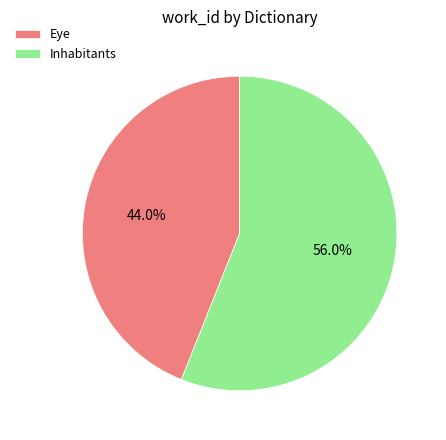

How many segments does this pie chart have?

2